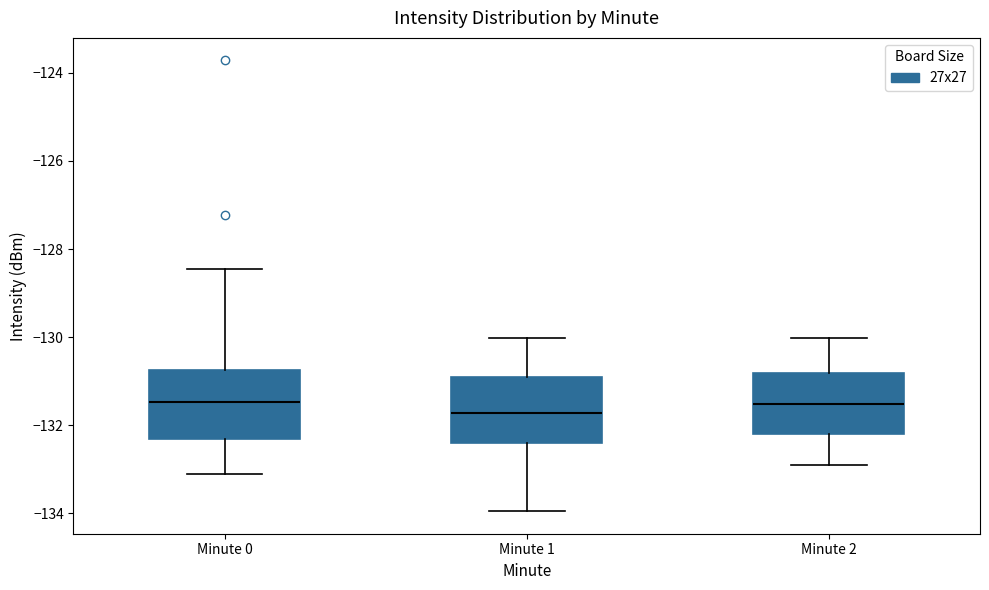

Which box's median line is the lowest?

Minute 1